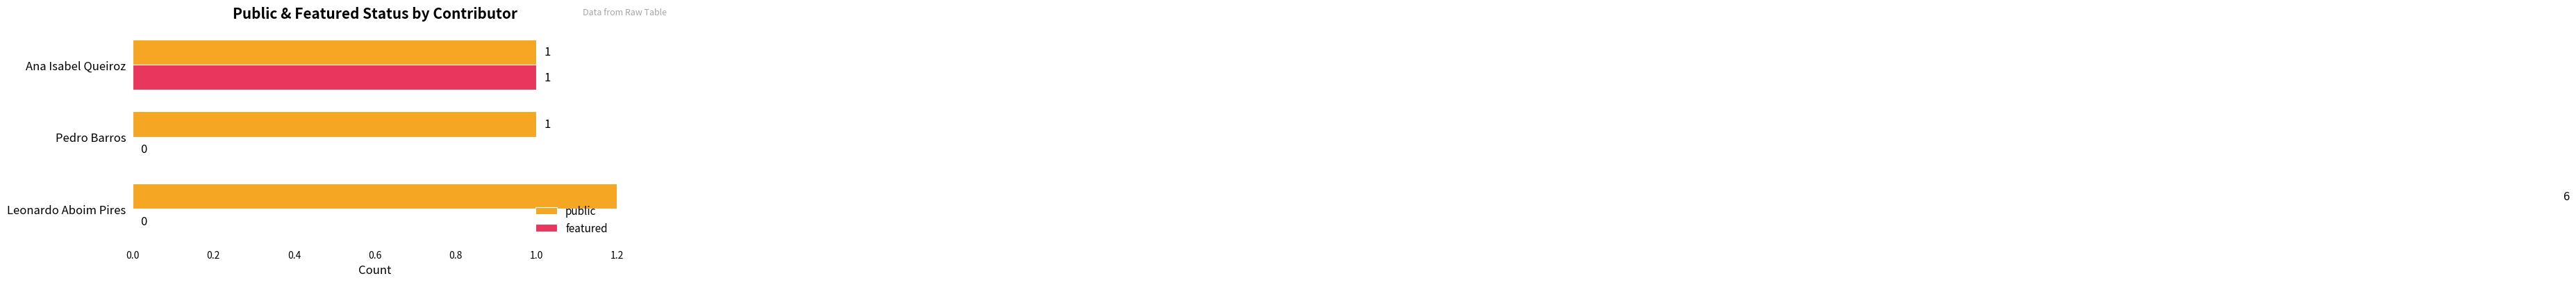

True or false: featured has a value of 1 at Pedro Barros.

False